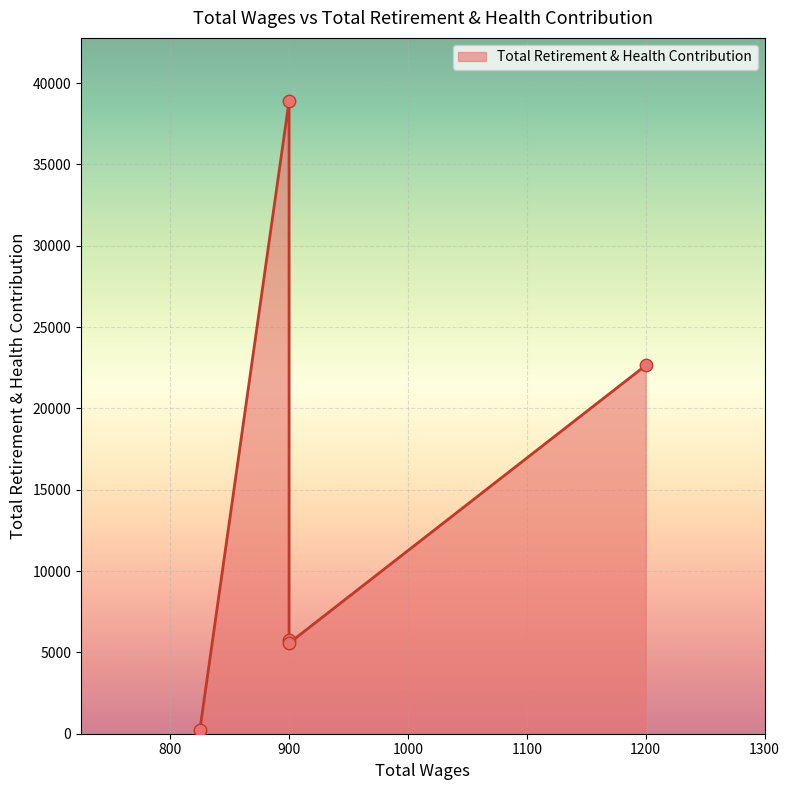

What is the ratio of the value at 900.0 to the value at 900.0?

0.1